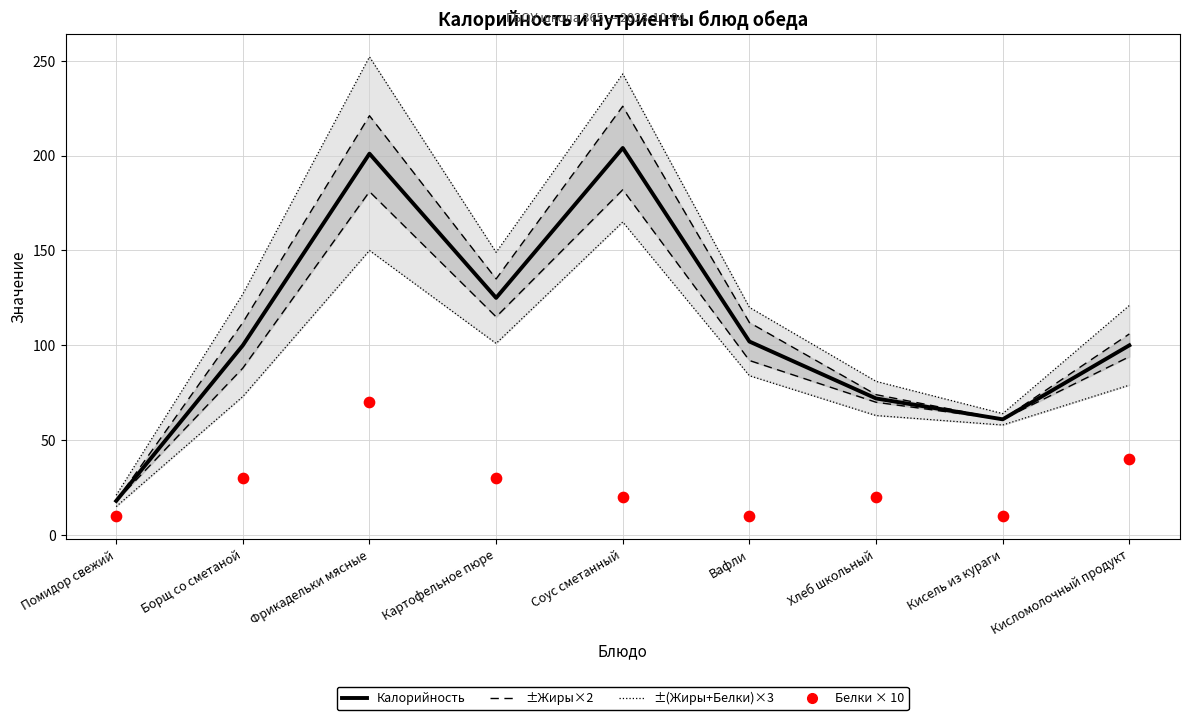

At which category is the sum across all series the highest?

Фрикадельки мясные